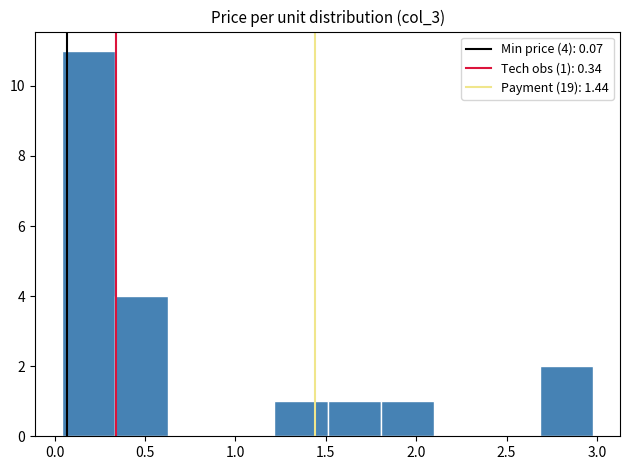

Over which range of the x-axis is the bar tallest?

0.05 to 0.35